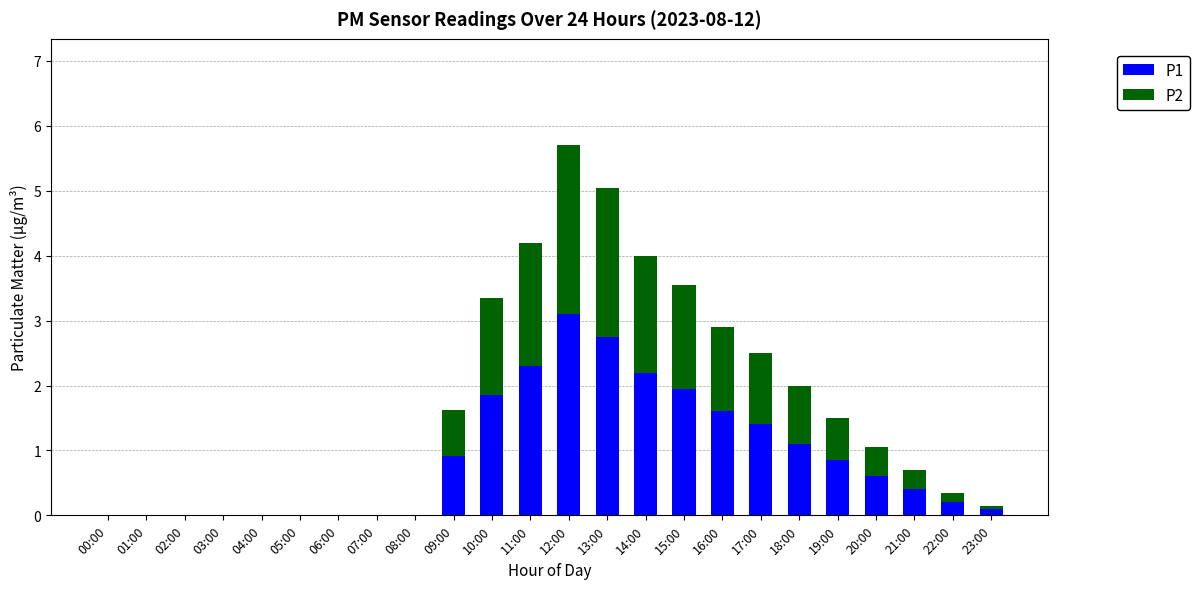

Does the chart contain stacked bars?

Yes